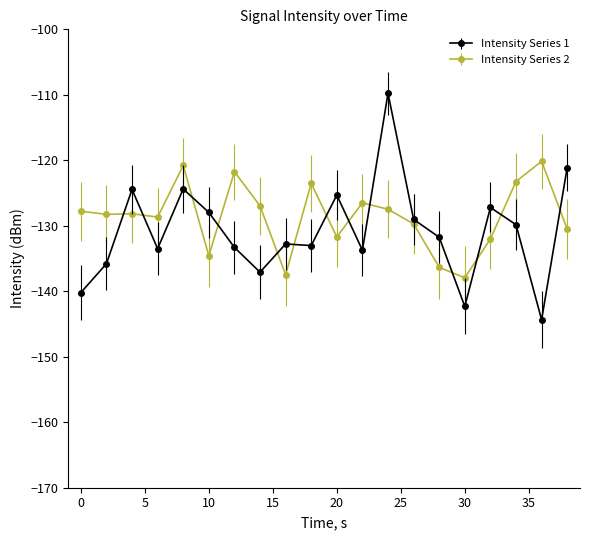

True or false: Intensity Series 2 has more than 1 points higher than both neighbors.

True